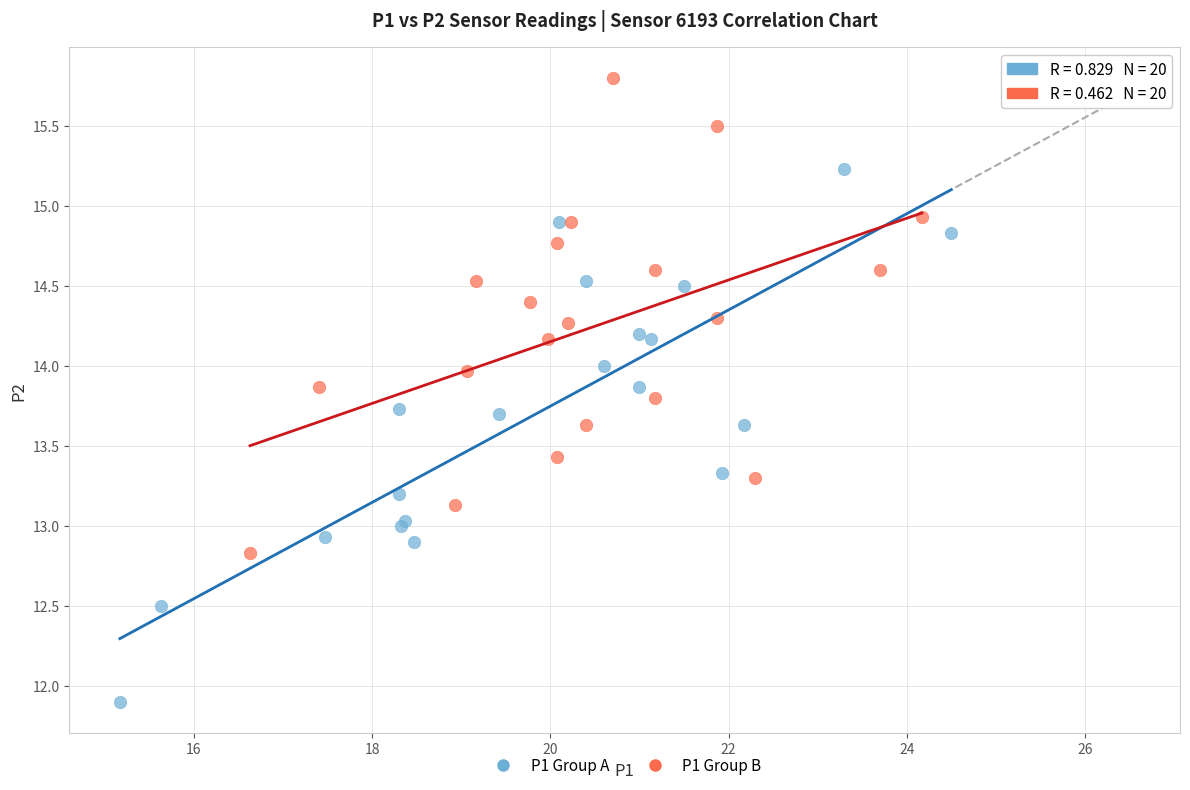

Which series has the largest Y range (max minus min)?

P1 Group A